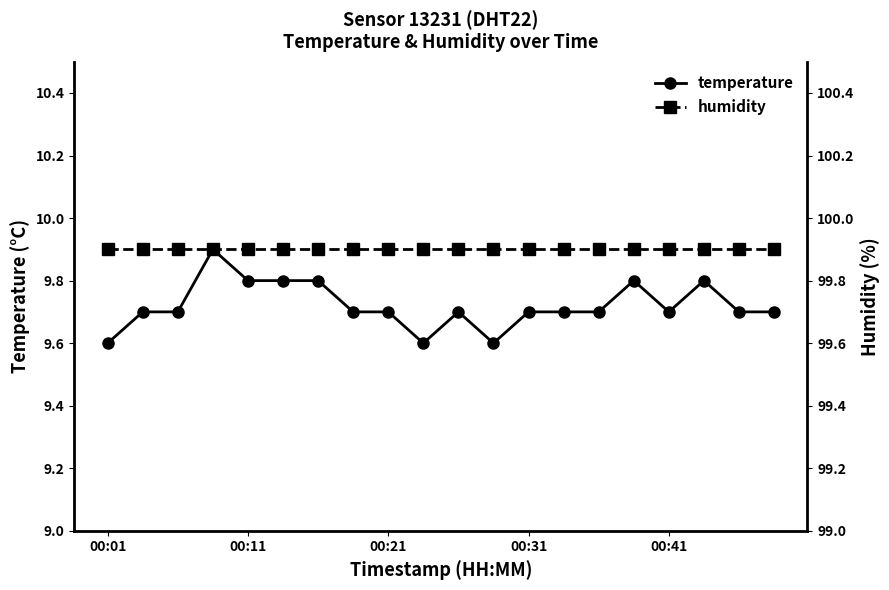

List the series in order of their overall mean, lowest first.

temperature, humidity